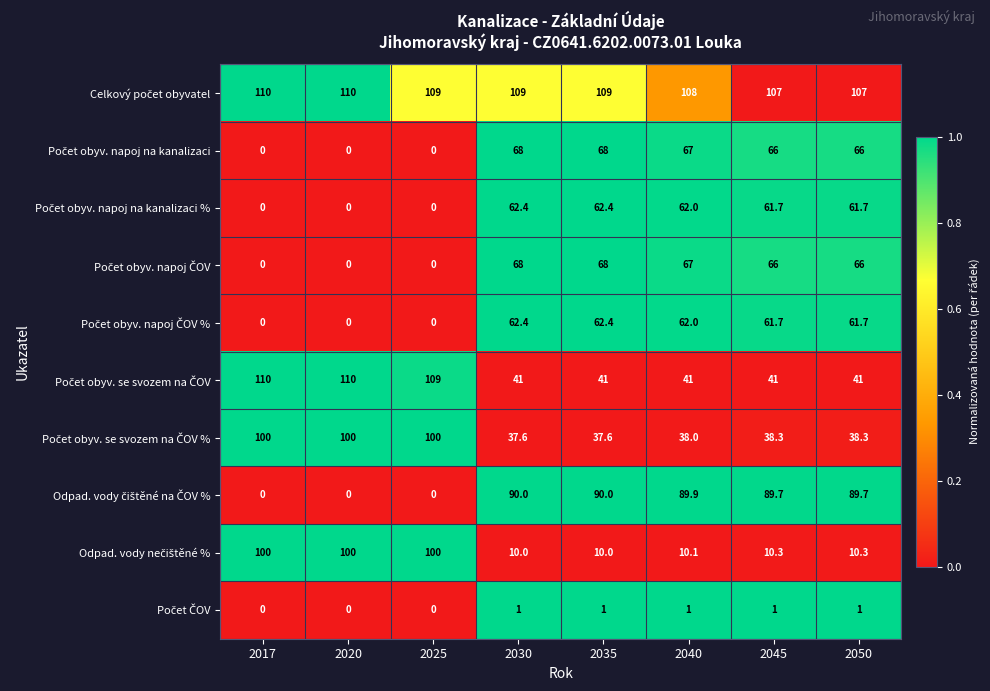

What is the spread (max minus min) of values at 2040?

107.0